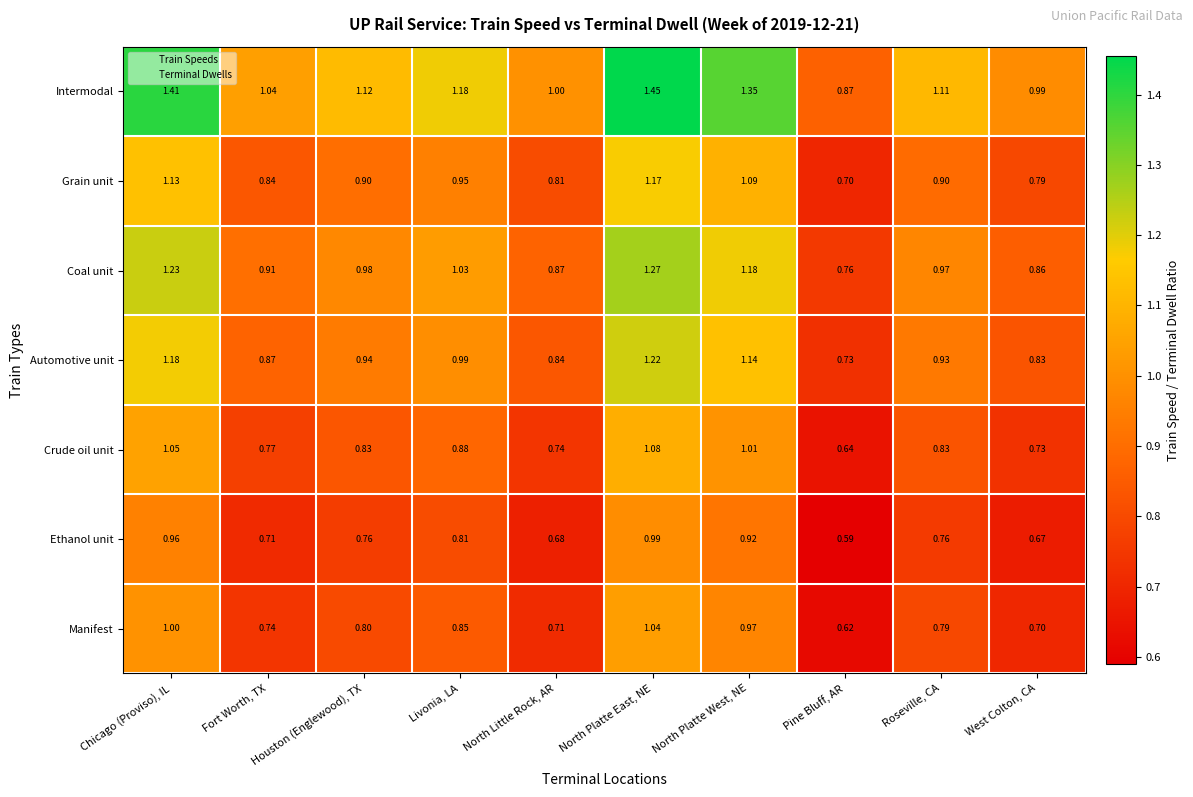

What is the total value across all series at Roseville, CA?

6.3